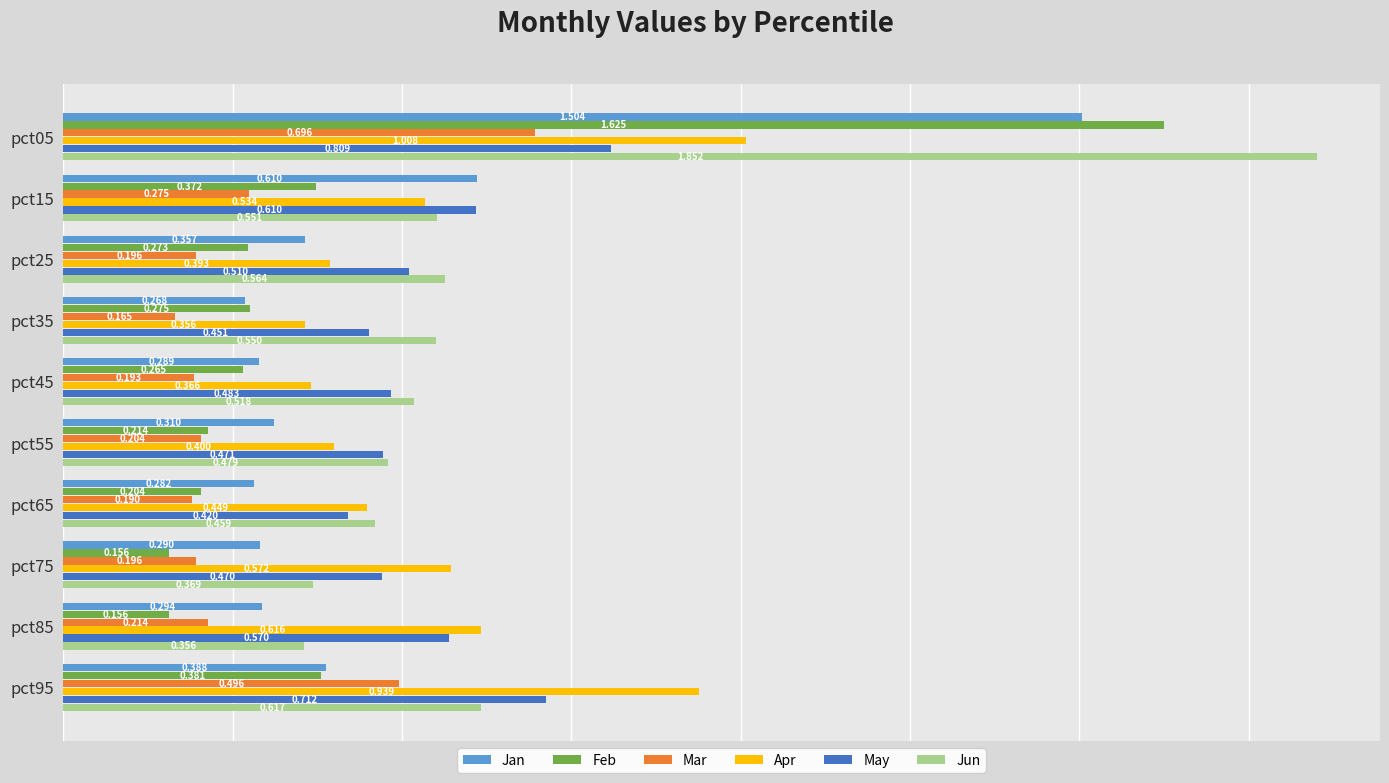

Which series changed the most between pct25 and pct85?

Apr